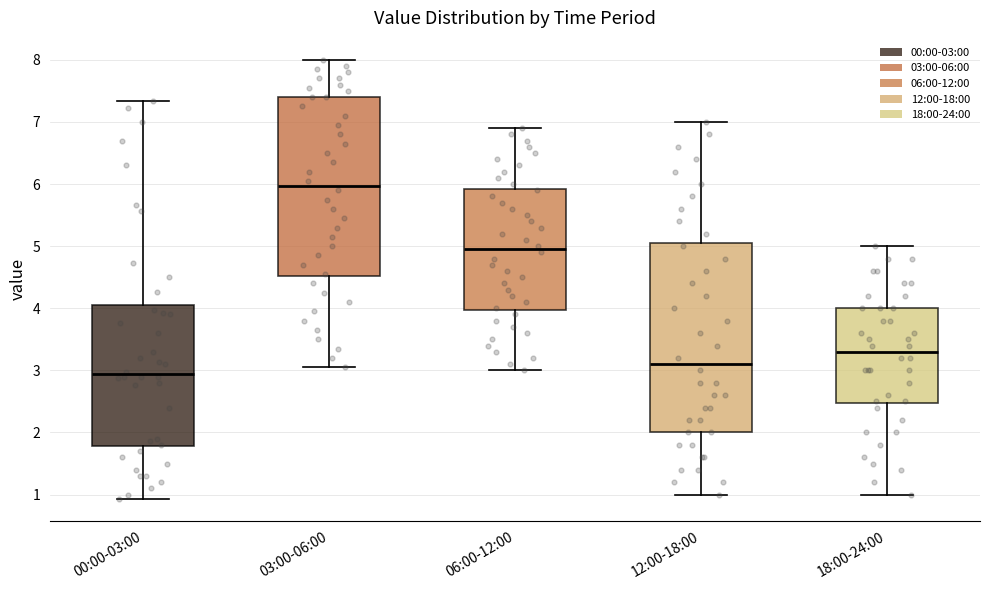

Reading left to right, read every box against the y-axis: the position of its median line, the range the box covers, and the ends of its whiskers. The values are not printed on the chart, so give them approximately, as read against the axis.

00:00-03:00: median 2.9, box 1.8 to 4.0, whiskers 0.9 to 7.3
03:00-06:00: median 6.0, box 4.5 to 7.4, whiskers 3.1 to 8.0
06:00-12:00: median 5.0, box 4.0 to 5.9, whiskers 3.0 to 6.9
12:00-18:00: median 3.1, box 2.0 to 5.1, whiskers 1.0 to 7.0
18:00-24:00: median 3.3, box 2.5 to 4.0, whiskers 1.0 to 5.0